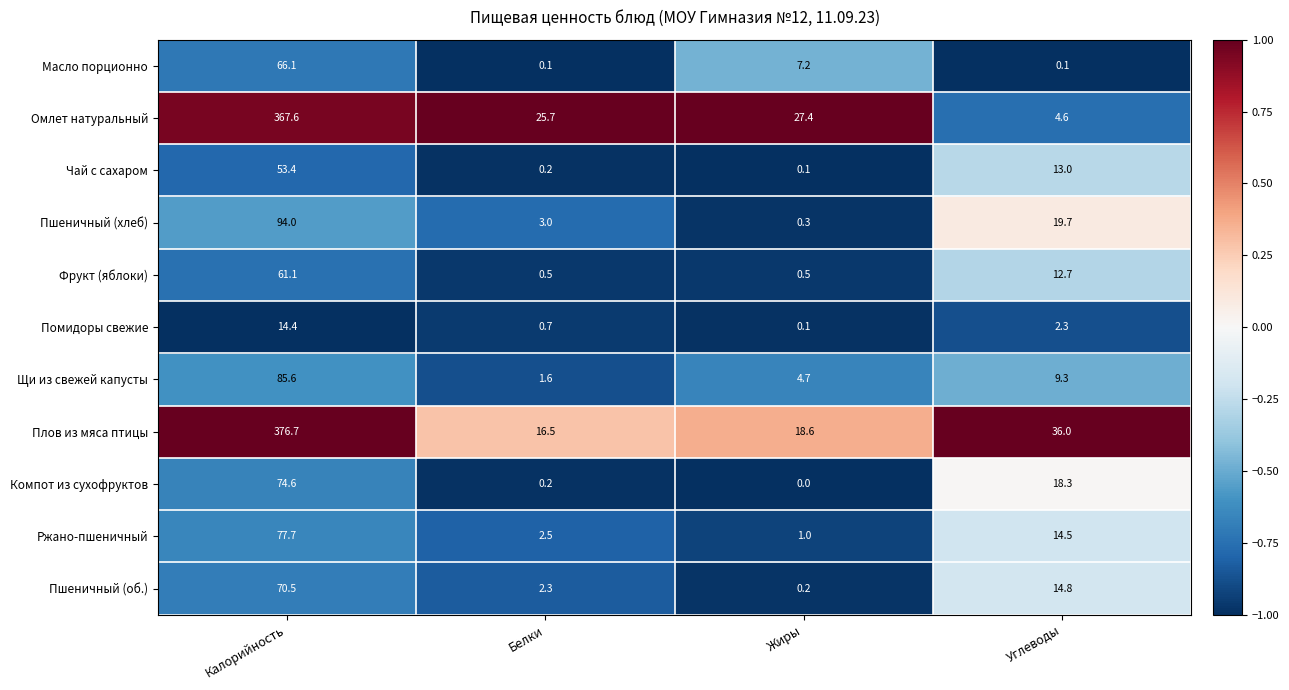

Between Калорийность and Белки, which series saw the biggest shift?

Плов из мяса птицы